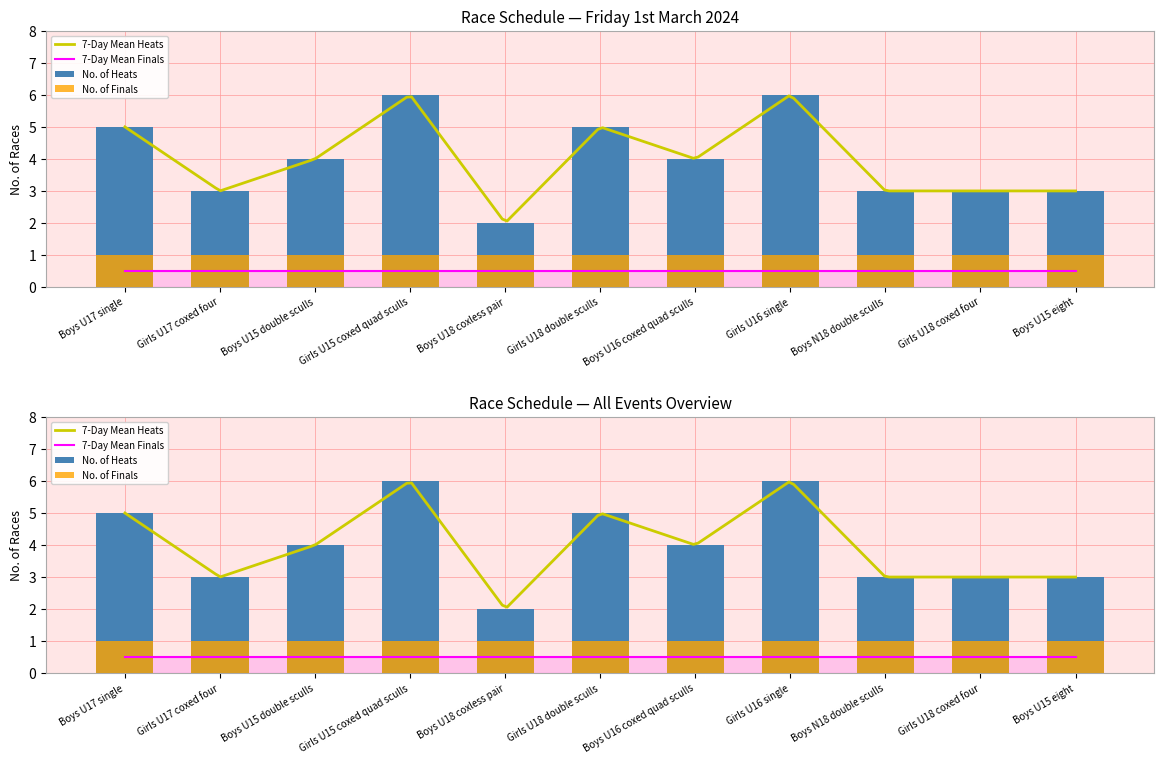

Rank the series at Boys U15 double sculls from highest to lowest value.

heat, final